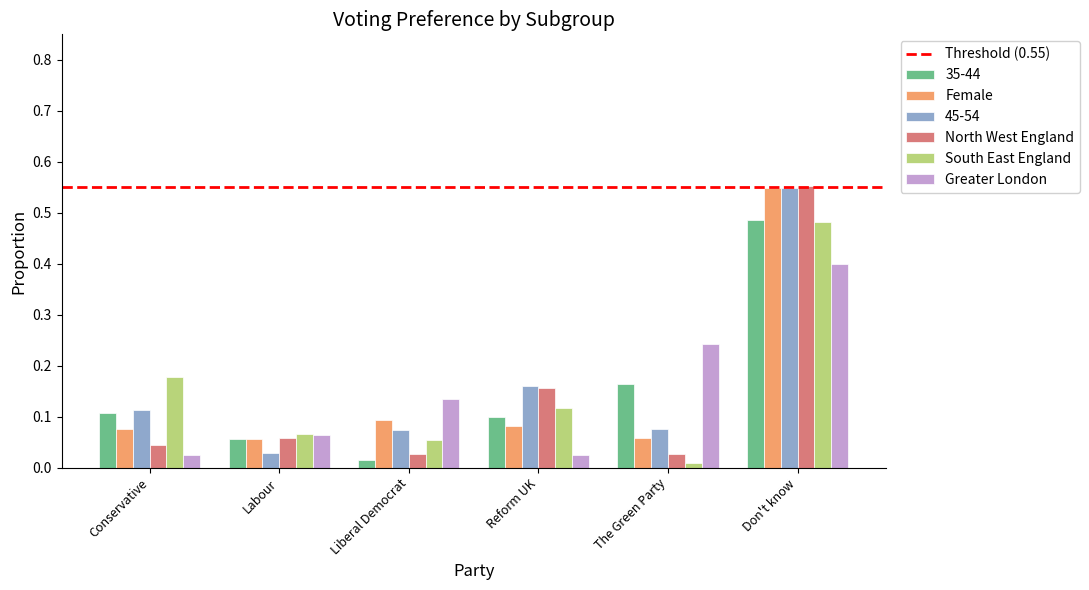

Is it true that 35-44 equals 0.1 at Labour?

True